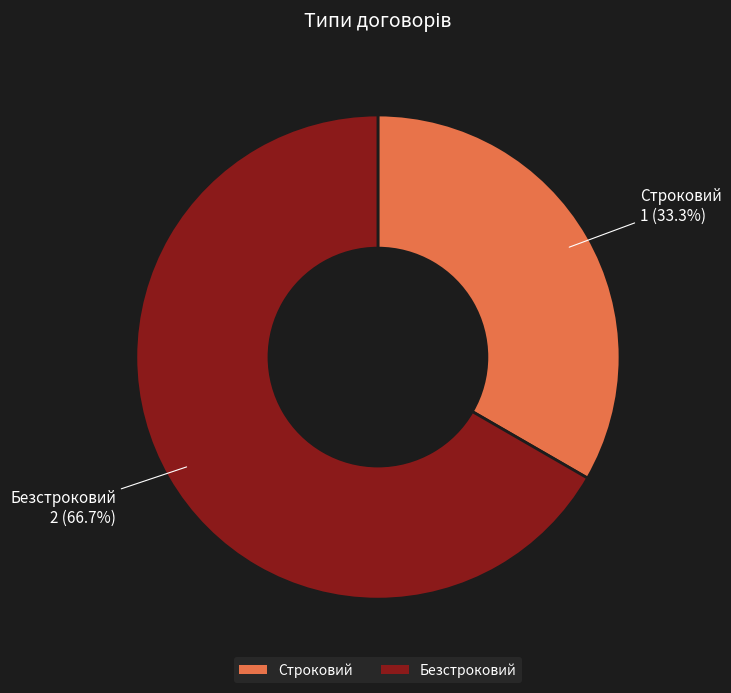

Is it true that Строковий is 33% of the pie?

True